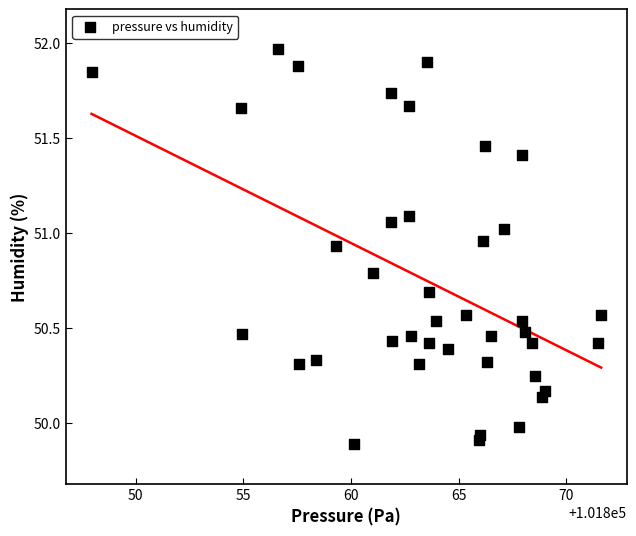

What is the range of Y values (max minus min)?

2.1